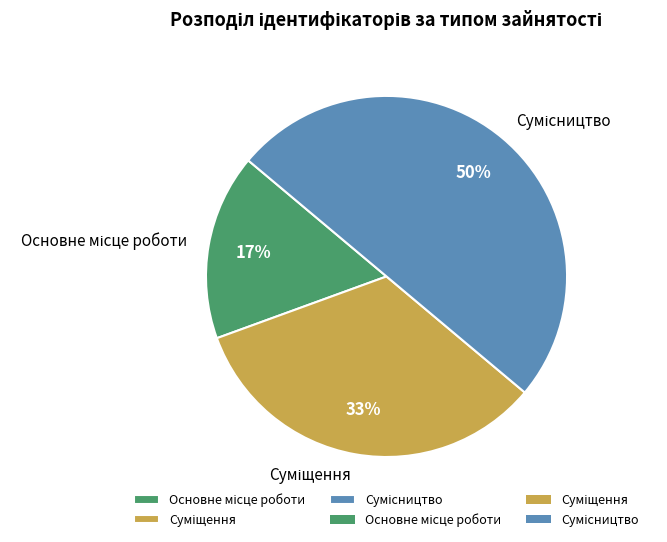

To the nearest percent, what is the average slice percentage?

33%